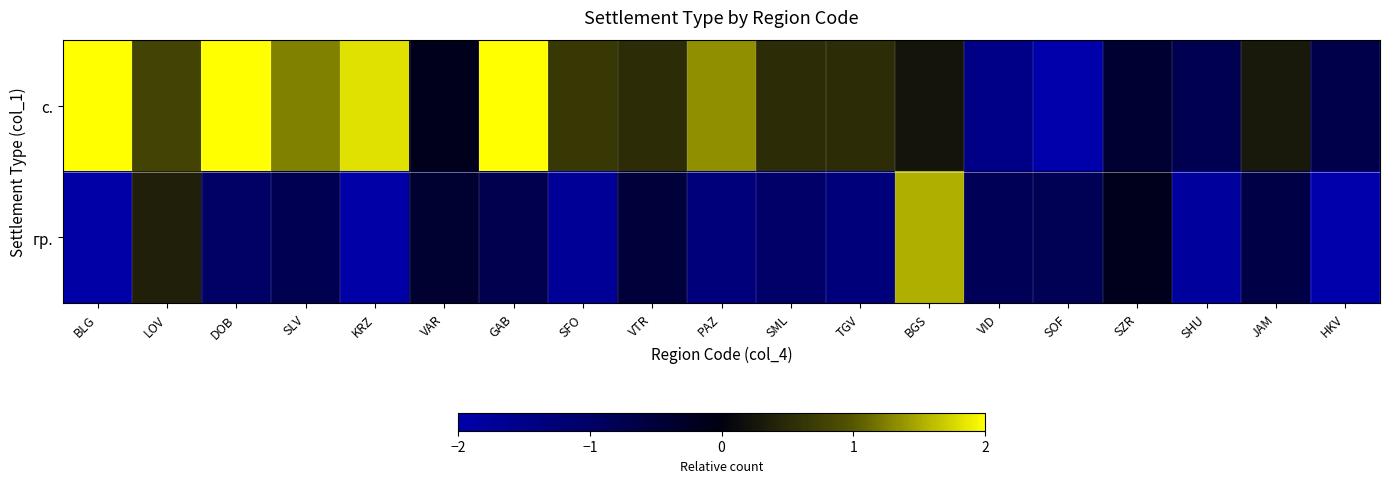

Reading right to left, transcribe all the data shown in this chart.

с.: HKV=-0.7	JAM=0.3	SHU=-0.8	SZR=-0.4	SOF=-2.0	VID=-1.5	BGS=0.2	TGV=0.5	SML=0.5	PAZ=1.3	VTR=0.5	SFO=0.7	GAB=2.0	VAR=-0.1	KRZ=1.8	SLV=1.3	DOB=2.0	LOV=0.8	BLG=2.0
гр.: HKV=-2.0	JAM=-0.6	SHU=-1.8	SZR=-0.2	SOF=-0.8	VID=-0.8	BGS=1.5	TGV=-1.3	SML=-1.0	PAZ=-1.3	VTR=-0.5	SFO=-1.7	GAB=-0.7	VAR=-0.4	KRZ=-2.0	SLV=-0.8	DOB=-1.0	LOV=0.4	BLG=-1.9